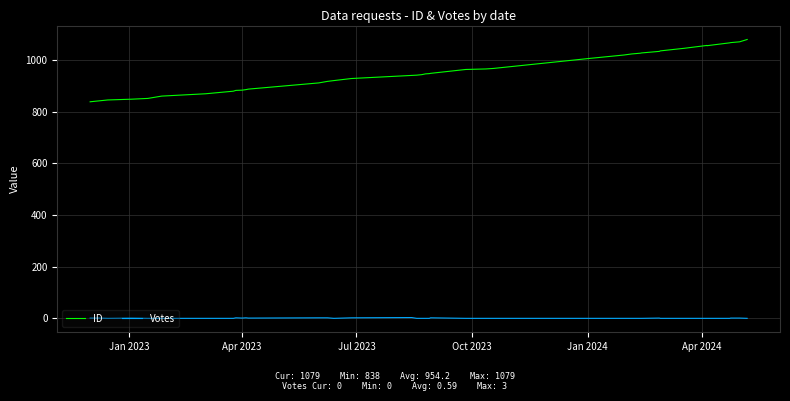

Reading left to right, extract all data points from this chart.

ID: 838	842	845	848	851	860	869	879	882	883	885	887	911	917	920	928	940	941	943	946	947	948	963	965	967	1006	1019	1023	1026	1027	1033	1035	1045	1056	1055	1066	1067	1070	1079
Votes: 1	1	0	1	0	0	0	0	2	1	2	1	2	2	0	2	3	0	0	0	0	2	0	0	0	0	0	0	0	0	1	0	0	0	0	0	1	1	0